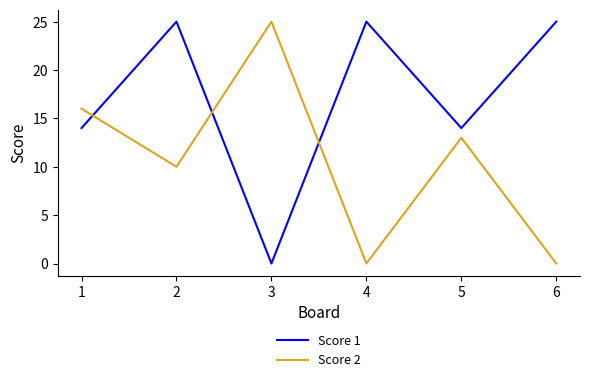

At which category is the sum across all series the highest?

2